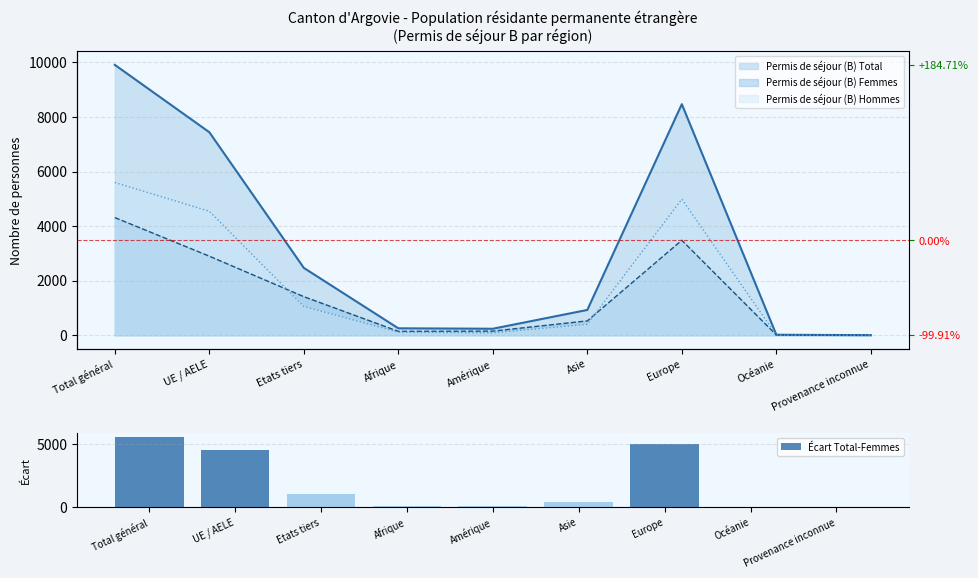

Which category has the highest value in the Écart Total-Femmes series?

Total général